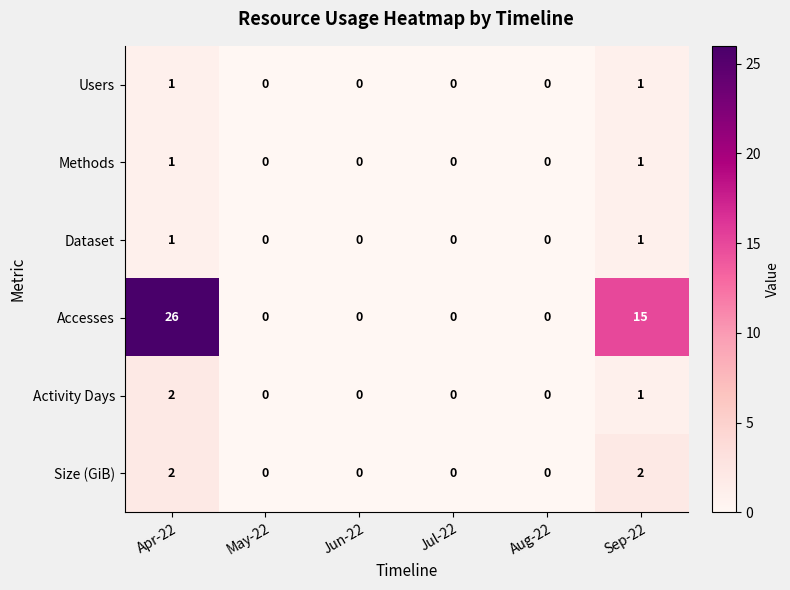

How many series are shown in this chart?

6